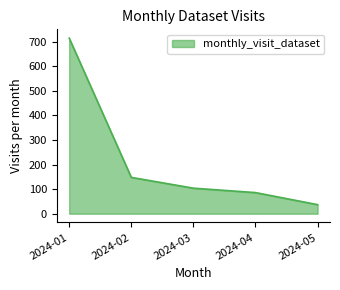

Does the chart have visible grid lines?

No